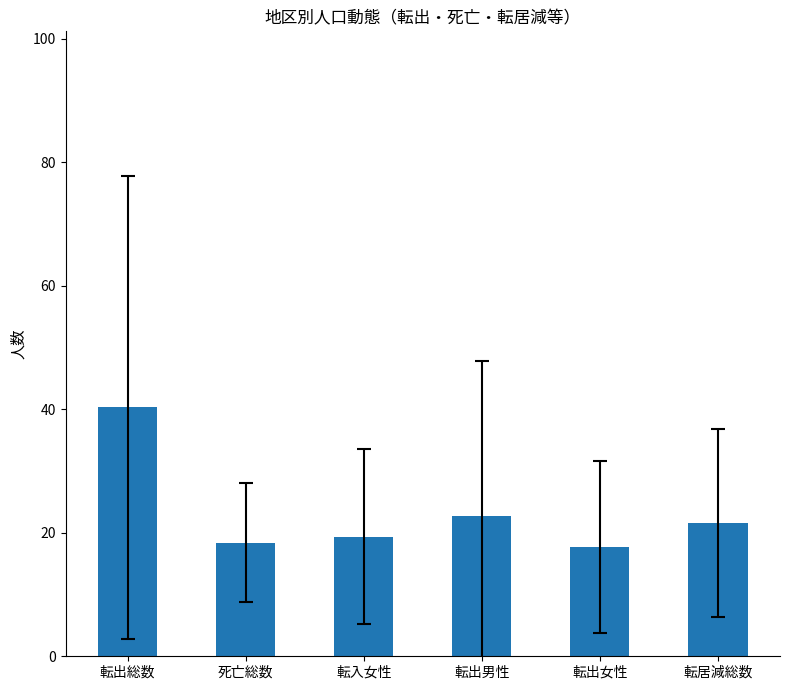

What position from the right is 転出総数?

6